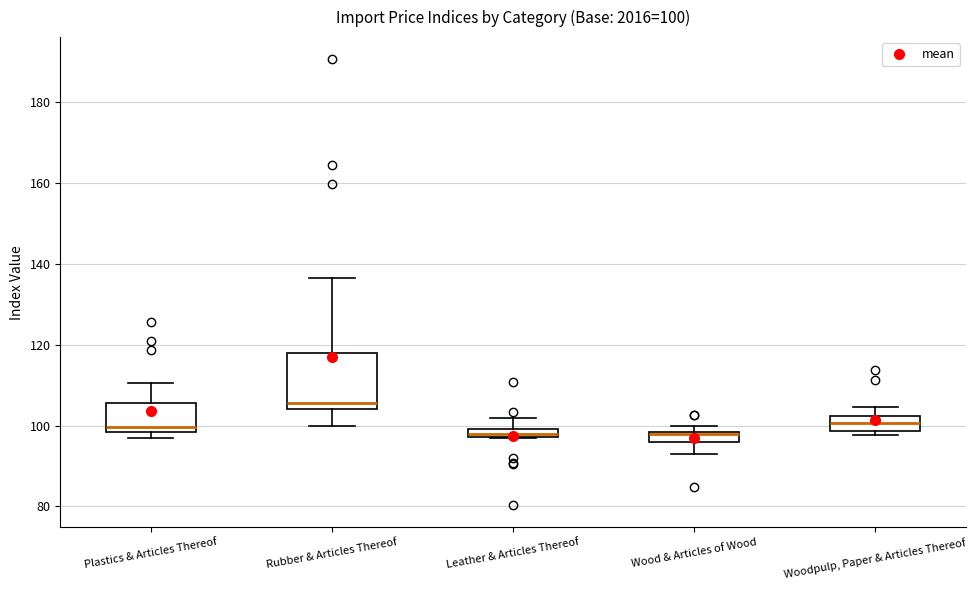

Comparing the boxes themselves (not the whiskers), which one is the tallest?

Rubber & Articles Thereof